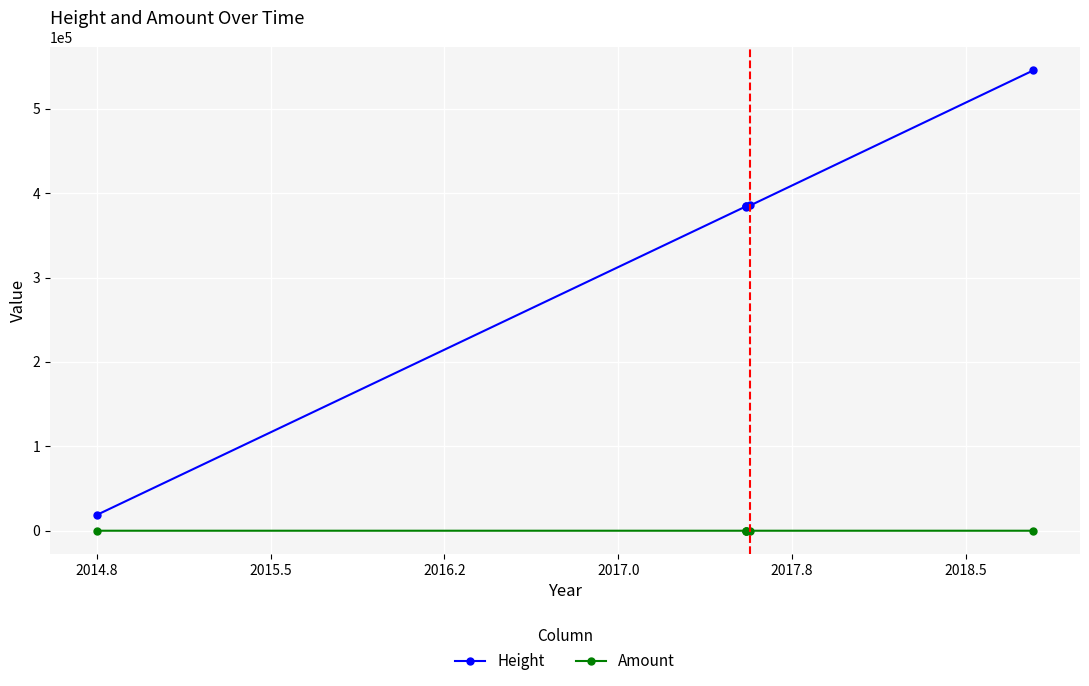

Rank the series by their maximum value, from lowest to highest.

Amount, Height